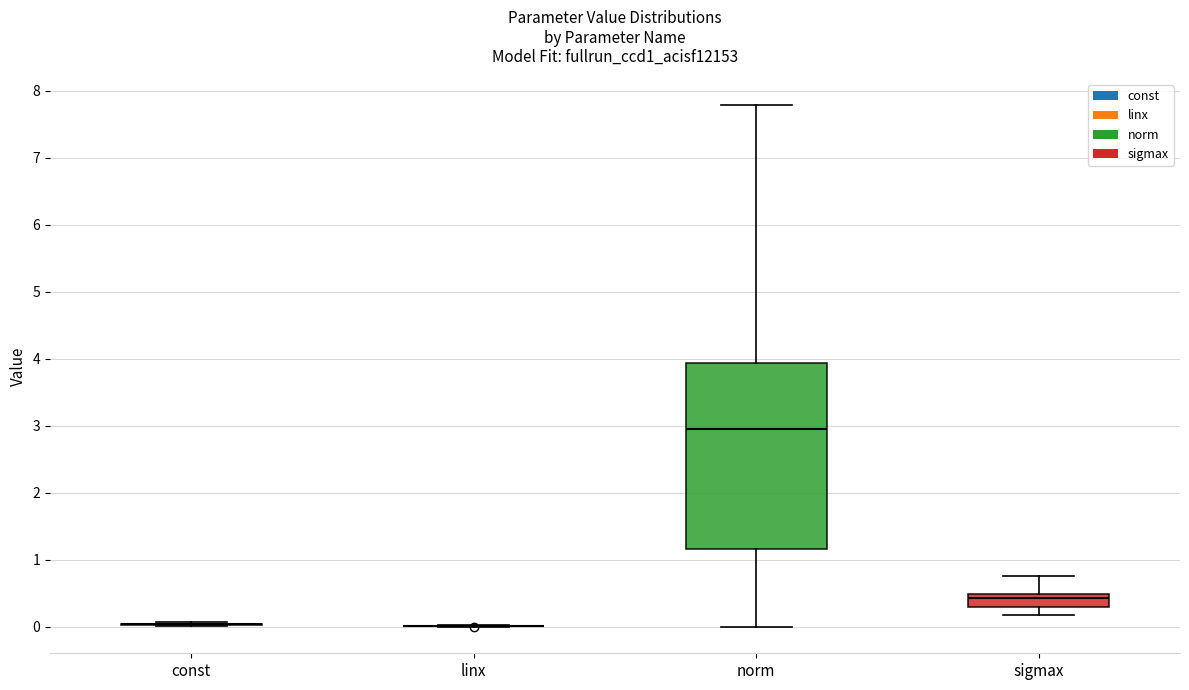

Reading left to right, read every box against the y-axis: the position of its median line, the range the box covers, and the ends of its whiskers. The values are not printed on the chart, so give them approximately, as read against the axis.

const: box collapsed to a line at 0.0, whiskers 0.0 to 0.1
linx: box collapsed to a line at 0.0, whiskers 0.0 to 0.0
norm: median 2.9, box 1.2 to 3.9, whiskers 0.0 to 7.8
sigmax: median 0.4, box 0.3 to 0.5, whiskers 0.2 to 0.8